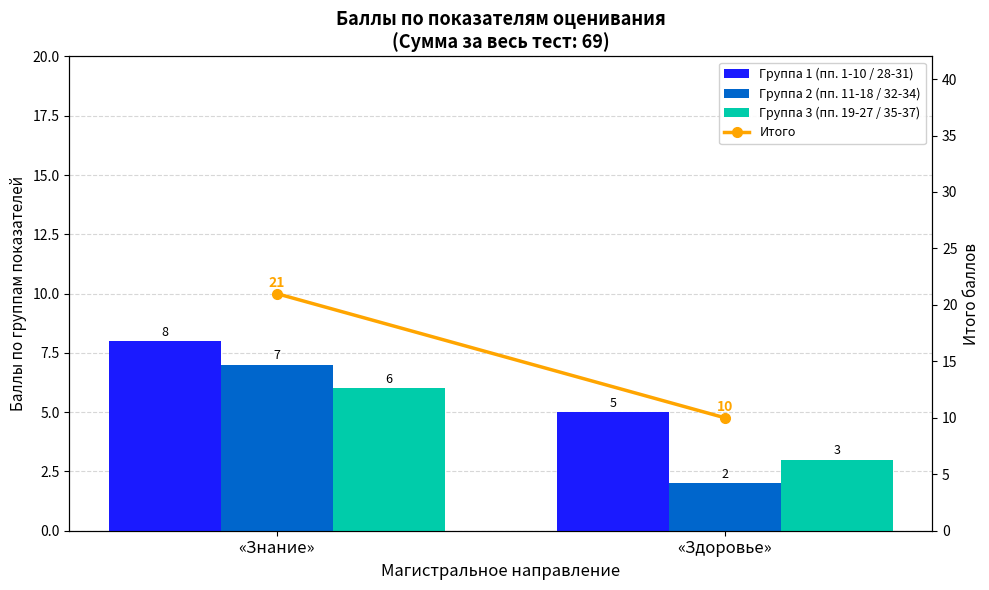

Count the Итого values in the range 10 to 21.

2